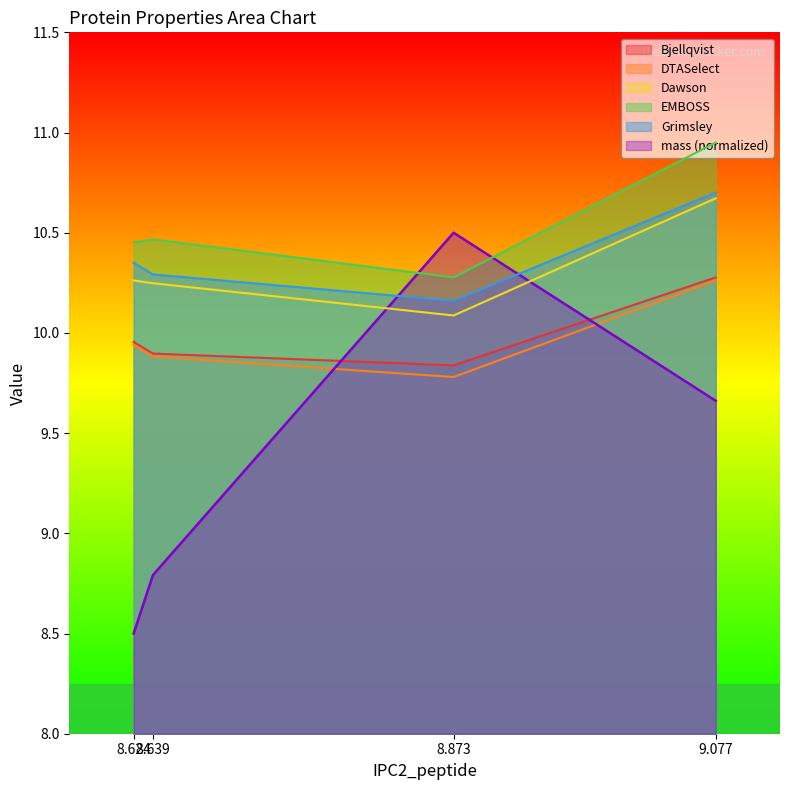

What is the maximum value shown in the chart?

10.9